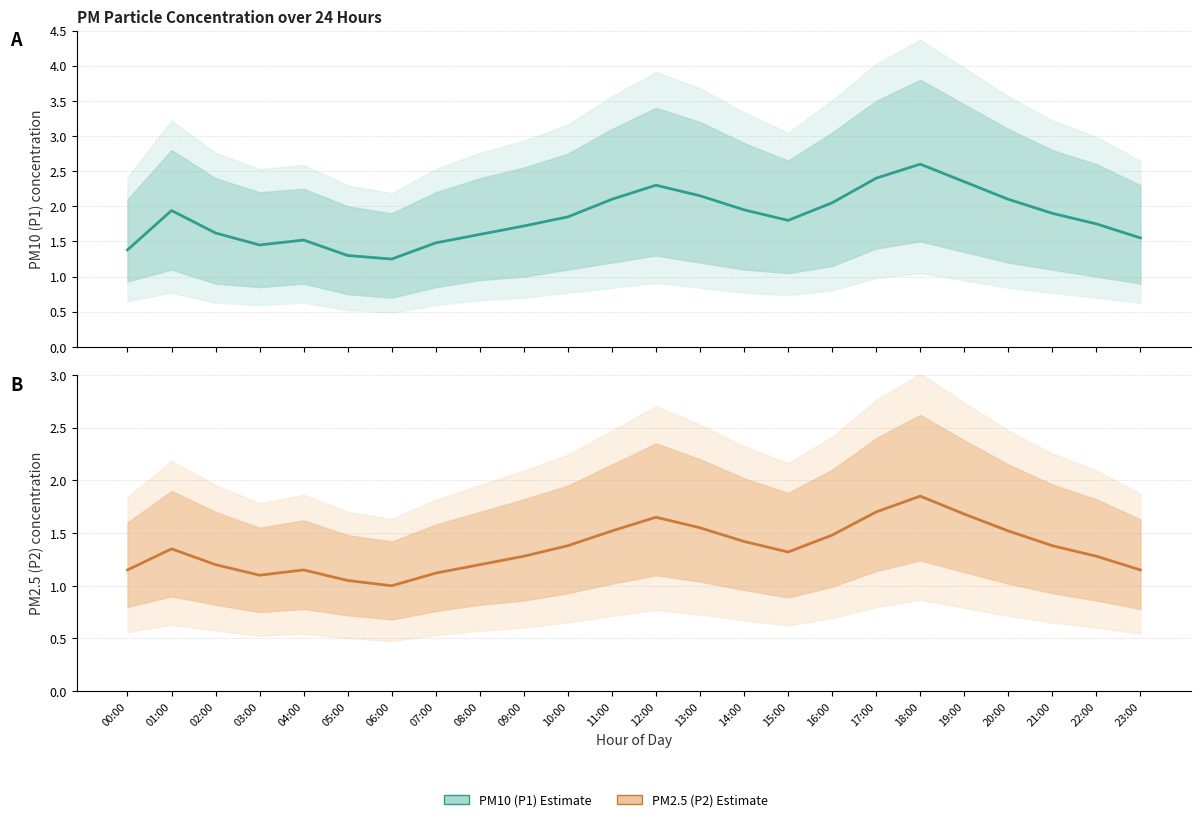

At which category does P2 Estimate reach its first local peak?

01:00